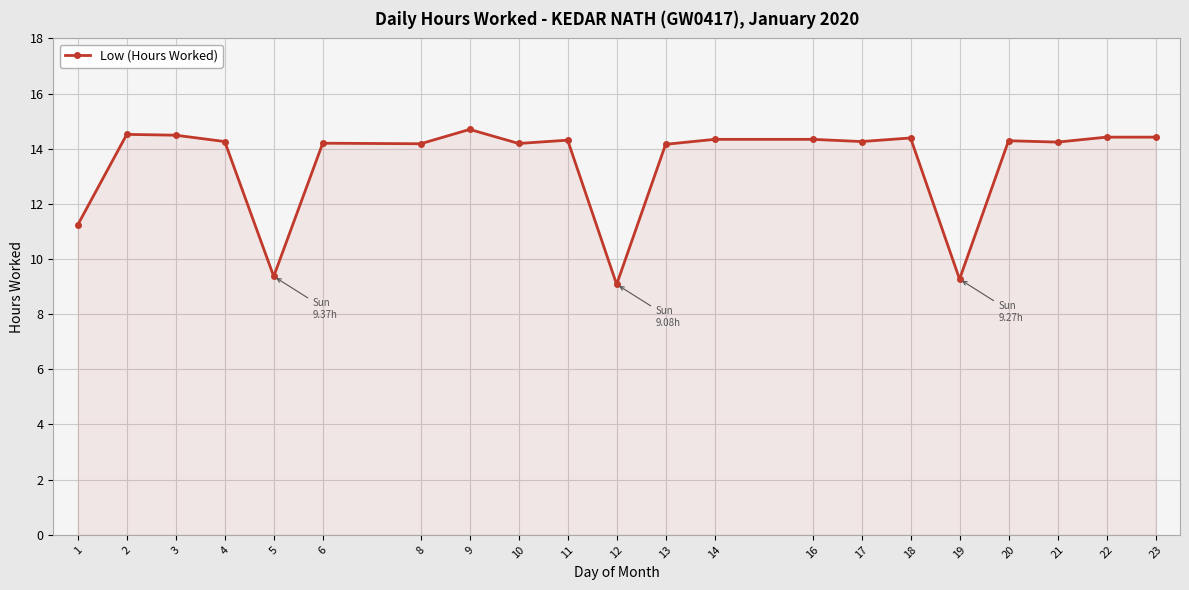

True or false: there are more than 2 points higher than both neighbors.

True